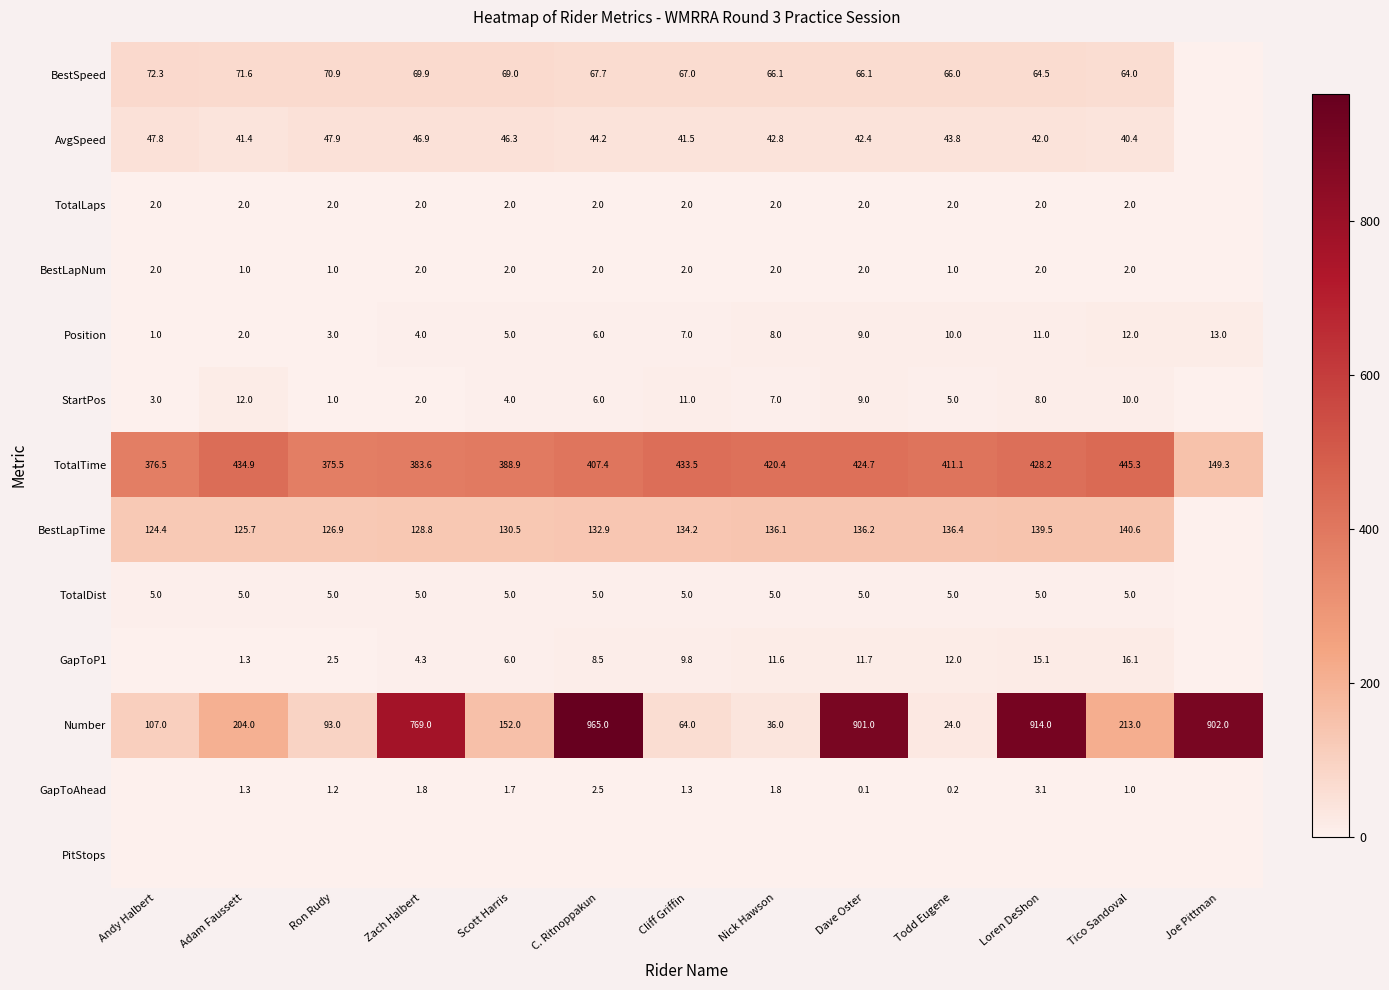

Rank the categories by Position value from highest to lowest.

Joe Pittman, Tico Sandoval, Loren DeShon, Todd Eugene, Dave Oster, Nick Hawson, Cliff Griffin, C. Ritnoppakun, Scott Harris, Zach Halbert, Ron Rudy, Adam Faussett, Andy Halbert